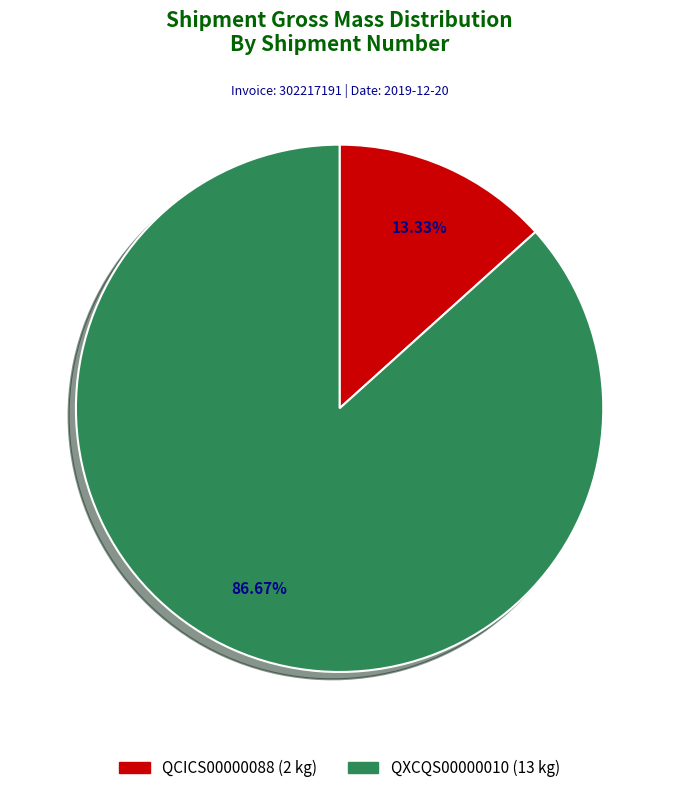

Is the sum of QCICS00000088 and QXCQS00000010 greater than half?

Yes